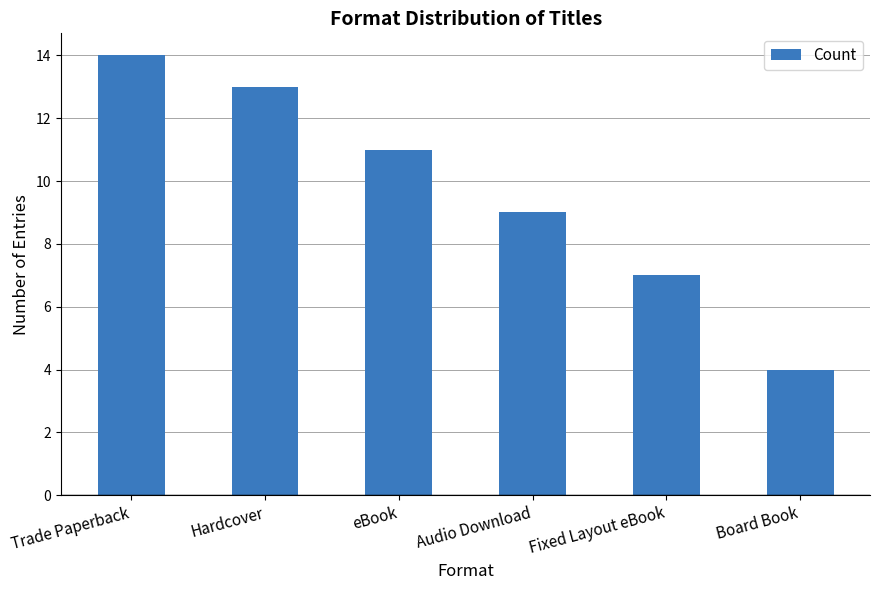

What is the label of the 5th bar from the right?

Hardcover